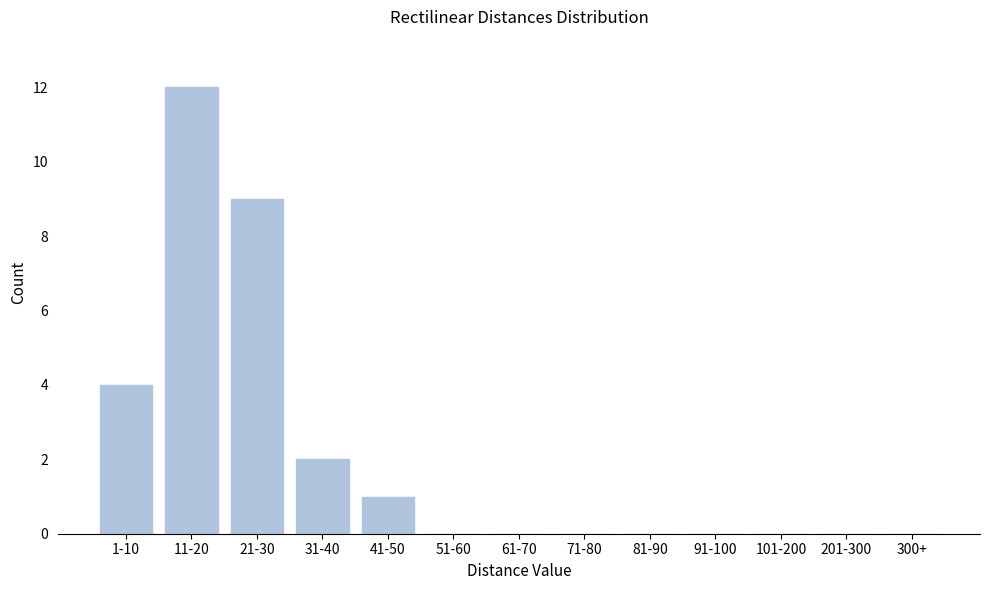

Reading left to right, what are all the values shown in this chart?

1-10=4	11-20=12	21-30=9	31-40=2	41-50=1	51-60=0	61-70=0	71-80=0	81-90=0	91-100=0	101-200=0	201-300=0	300+=0